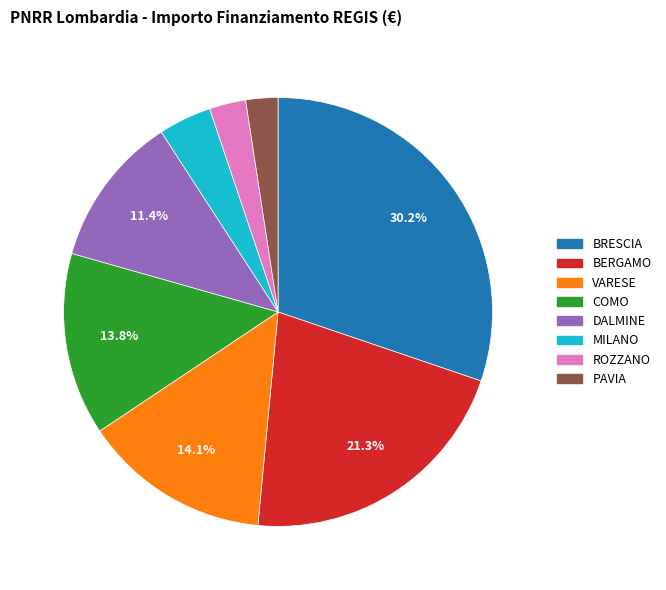

Is there any slice that represents more than half of the pie?

No